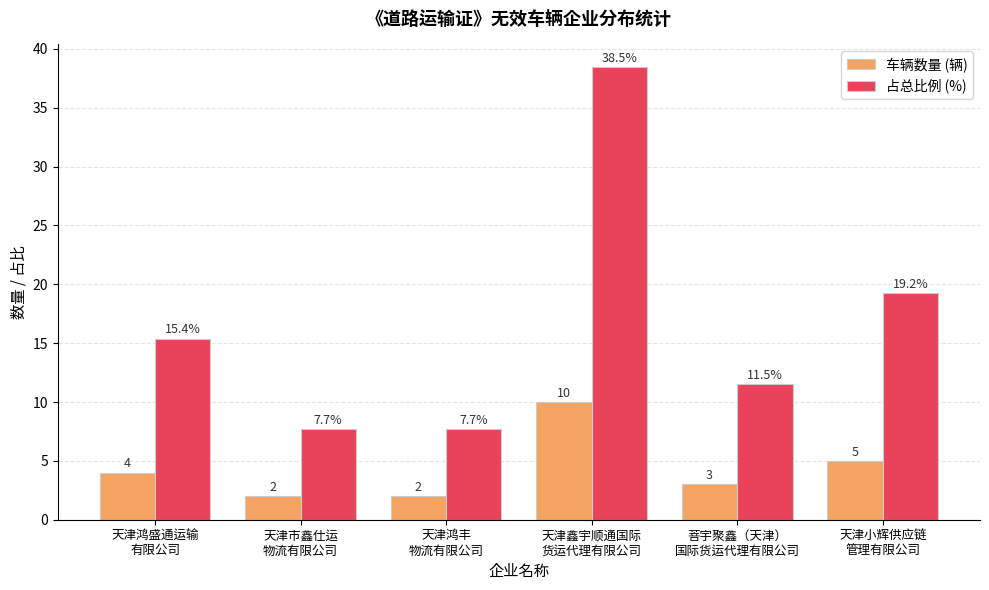

List the series in order of their peak value, highest first.

占总比例 (%), 车辆数量 (辆)